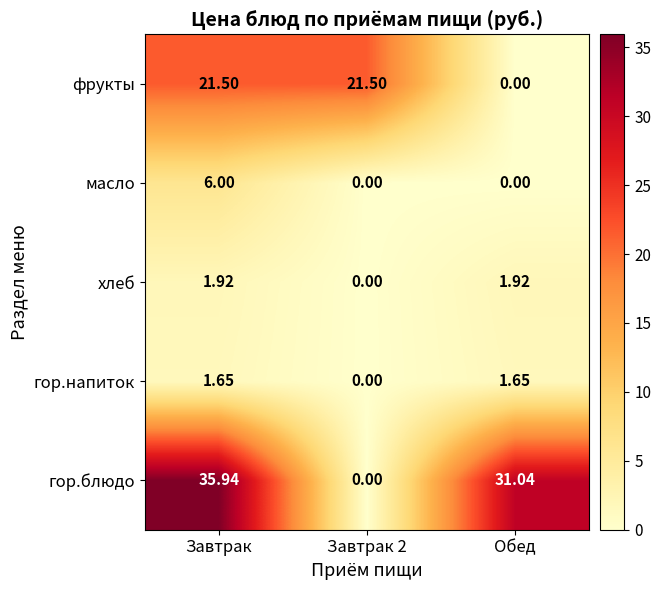

Which series changed the most between Завтрак 2 and Обед?

гор.блюдо